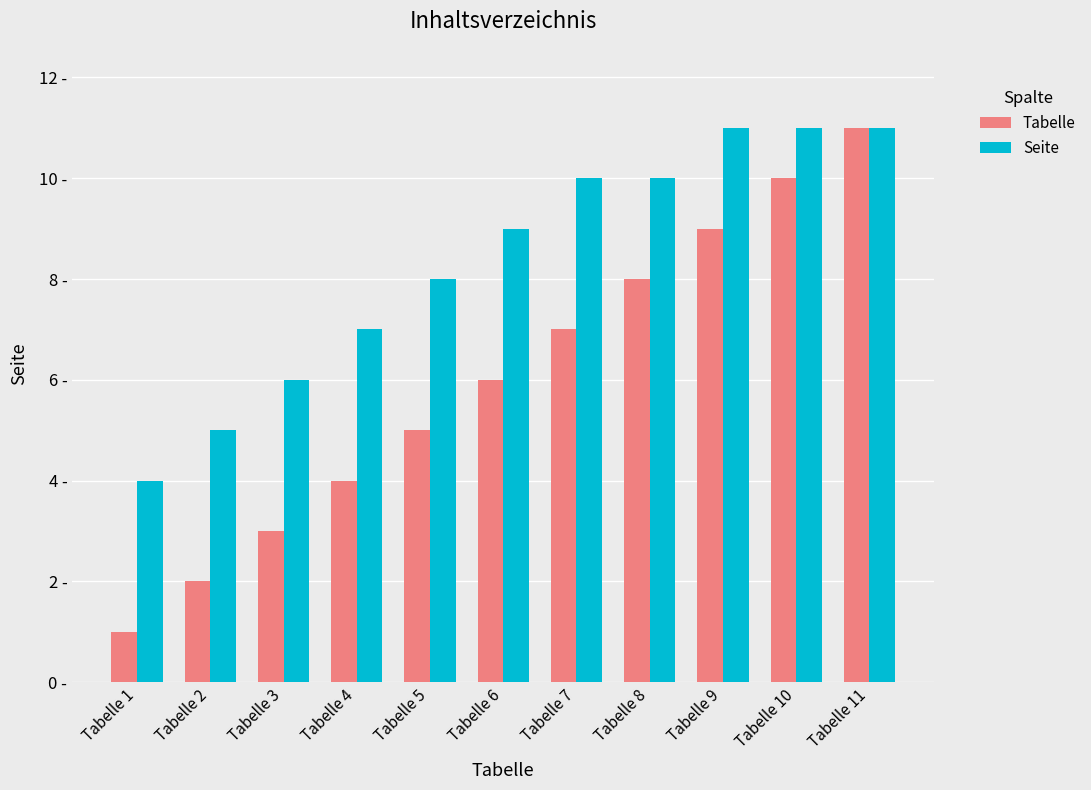

Which series has the widest spread of values?

Tabelle